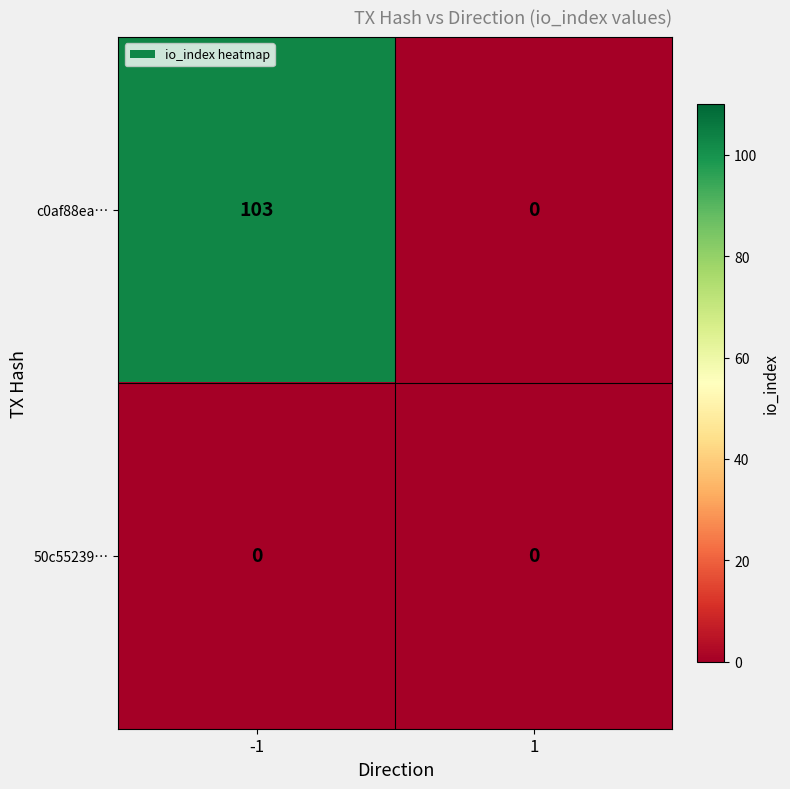

Which series has the largest total across all categories?

c0af88ea…